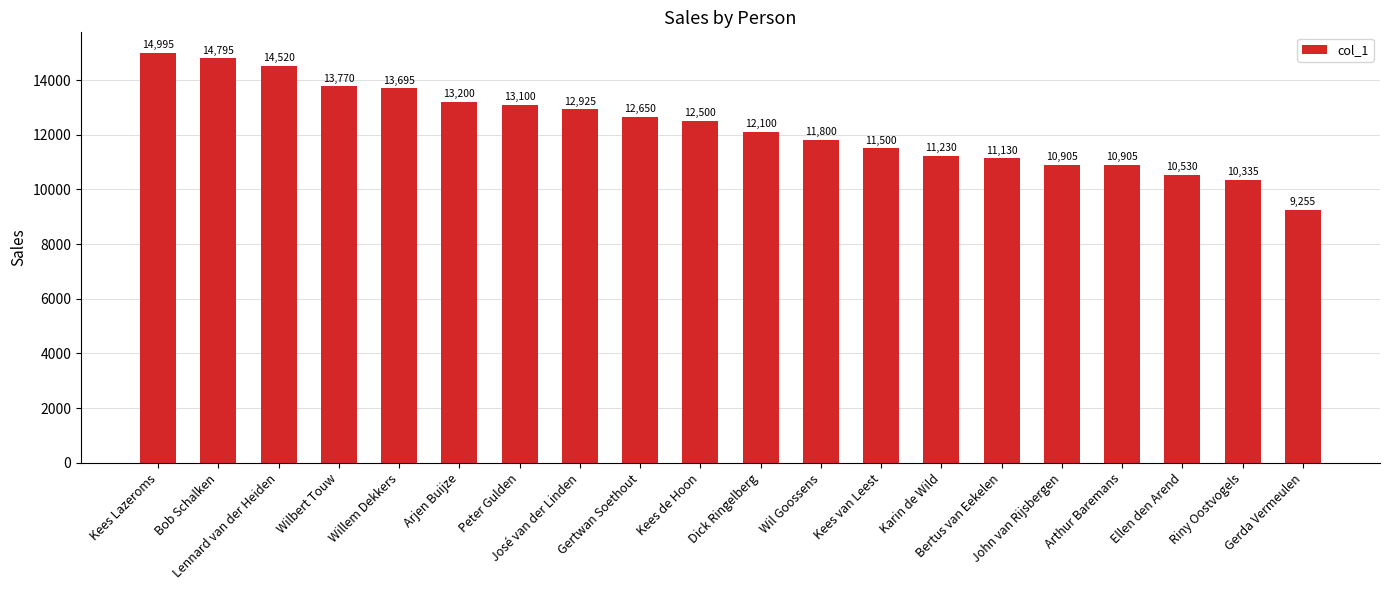

Reading right to left, extract all data points from this chart.

9255	10335	10530	10905	10905	11130	11230	11500	11800	12100	12500	12650	12925	13100	13200	13695	13770	14520	14795	14995